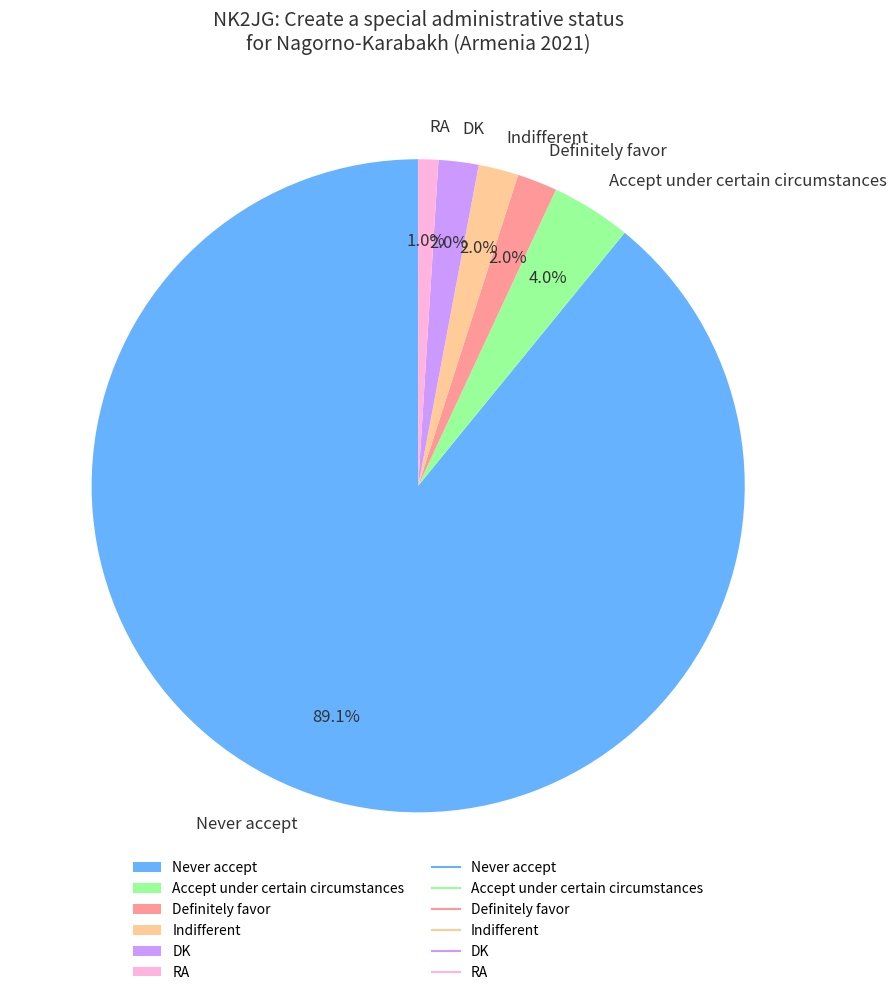

True or false: DK accounts for 2% of the total.

True